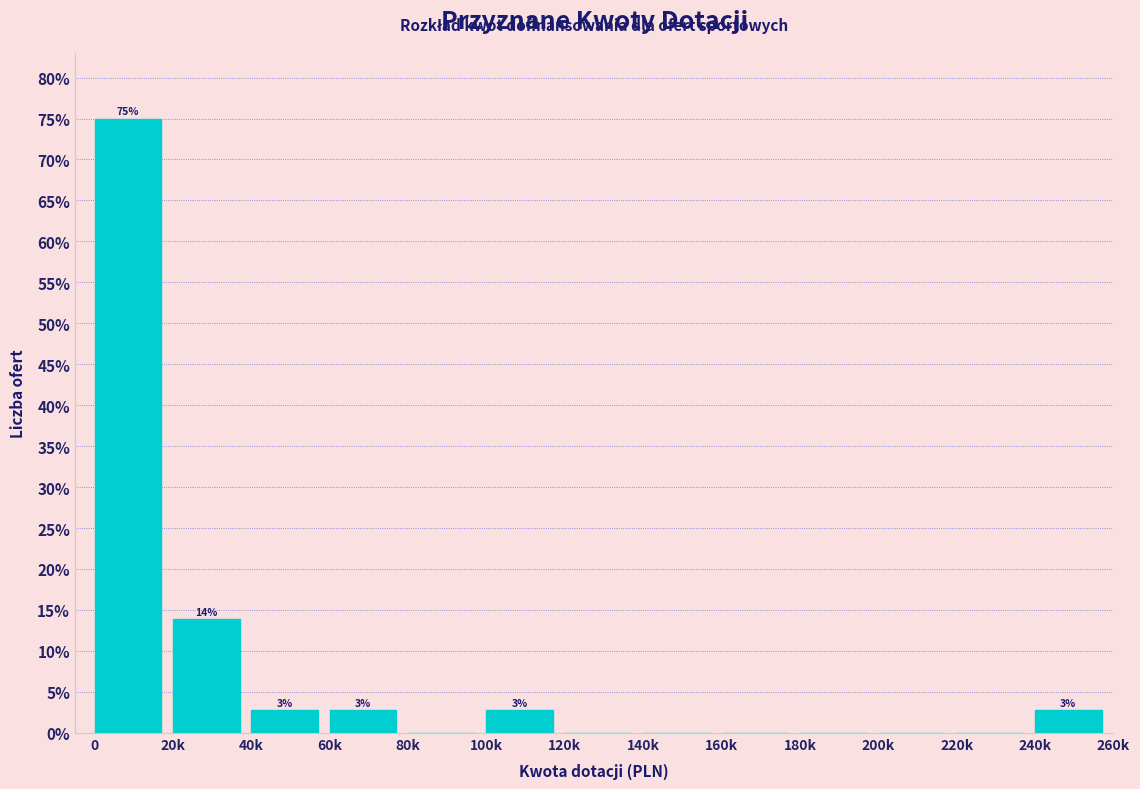

Reading left to right, list all the values displayed in this chart.

0=75.0	20k=13.9	40k=2.8	60k=2.8	80k=0.0	100k=2.8	120k=0.0	140k=0.0	160k=0.0	180k=0.0	200k=0.0	220k=0.0	240k=2.8